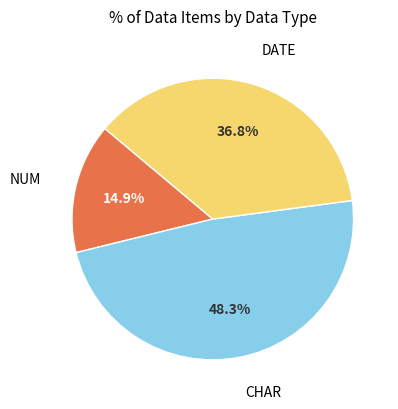

Between CHAR and DATE, which is larger?

CHAR